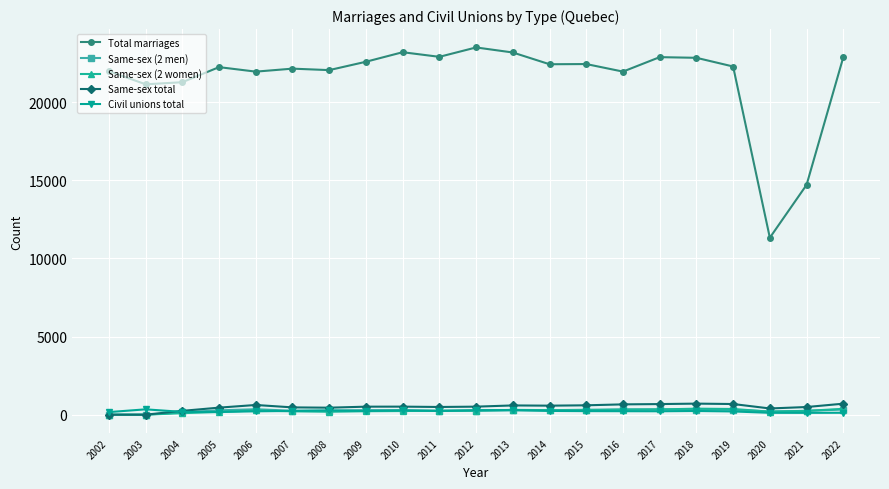

True or false: Civil unions total and Total marriages intersect in this chart.

False